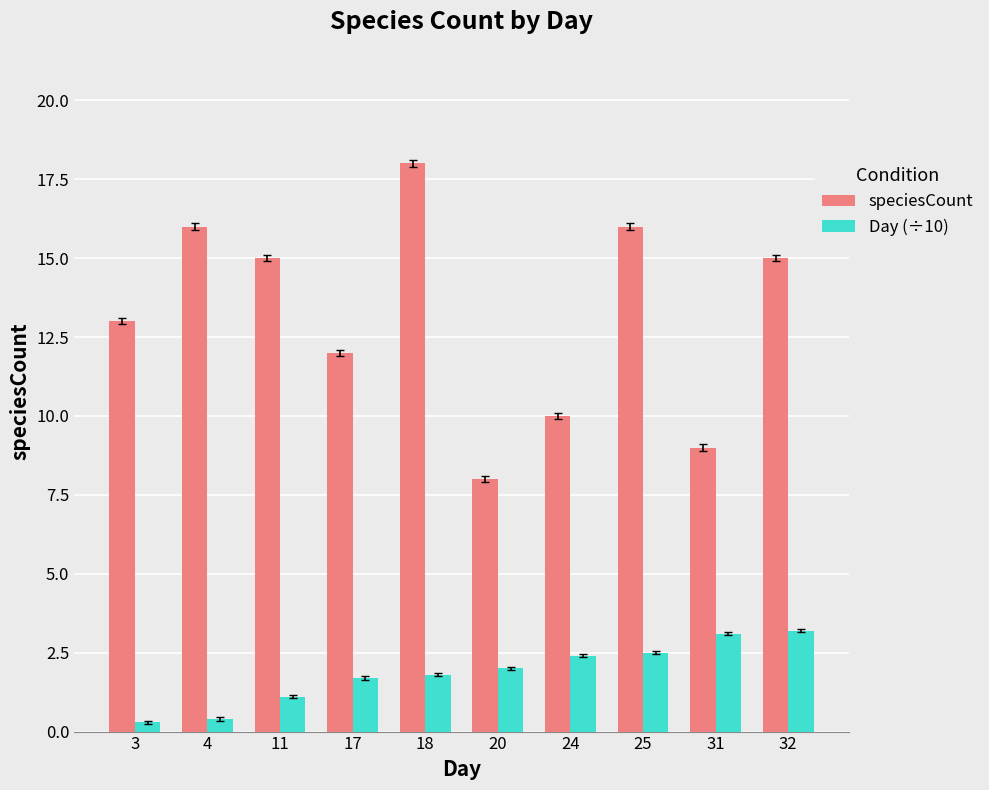

At how many categories does at least one series exceed 17?

1